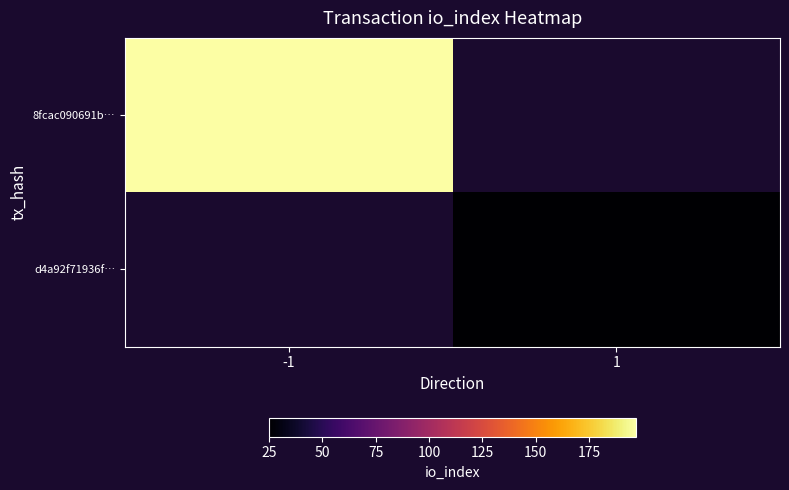

Which series has the largest range (max minus min)?

8fcac090691b…